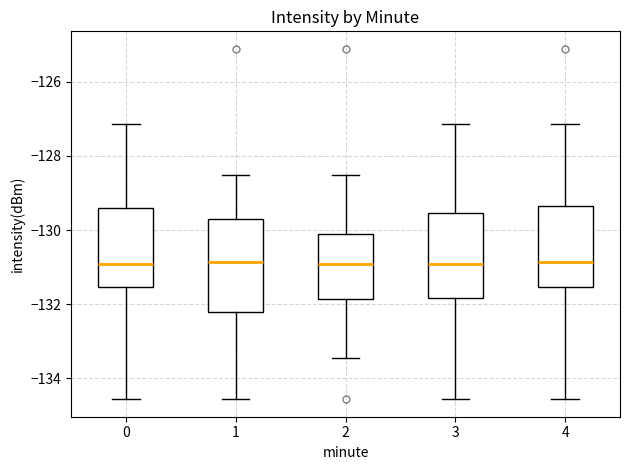

Comparing the boxes themselves (not the whiskers), which one is the tallest?

1